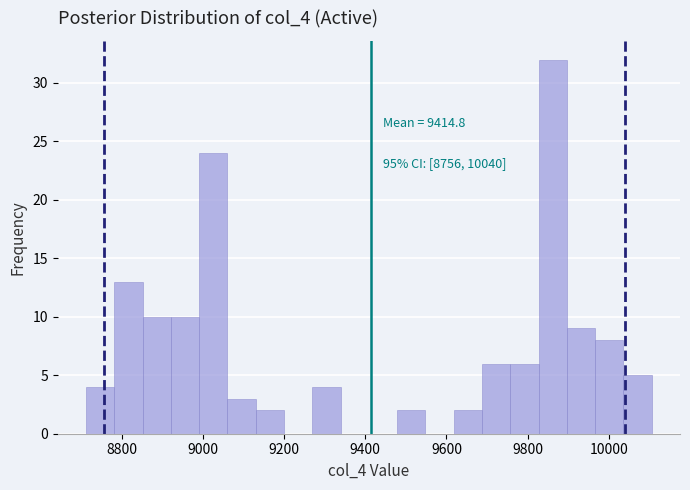

Around what value on the x-axis is the tallest bar? Give the approximate position of its centre, as read against the axis.

9860